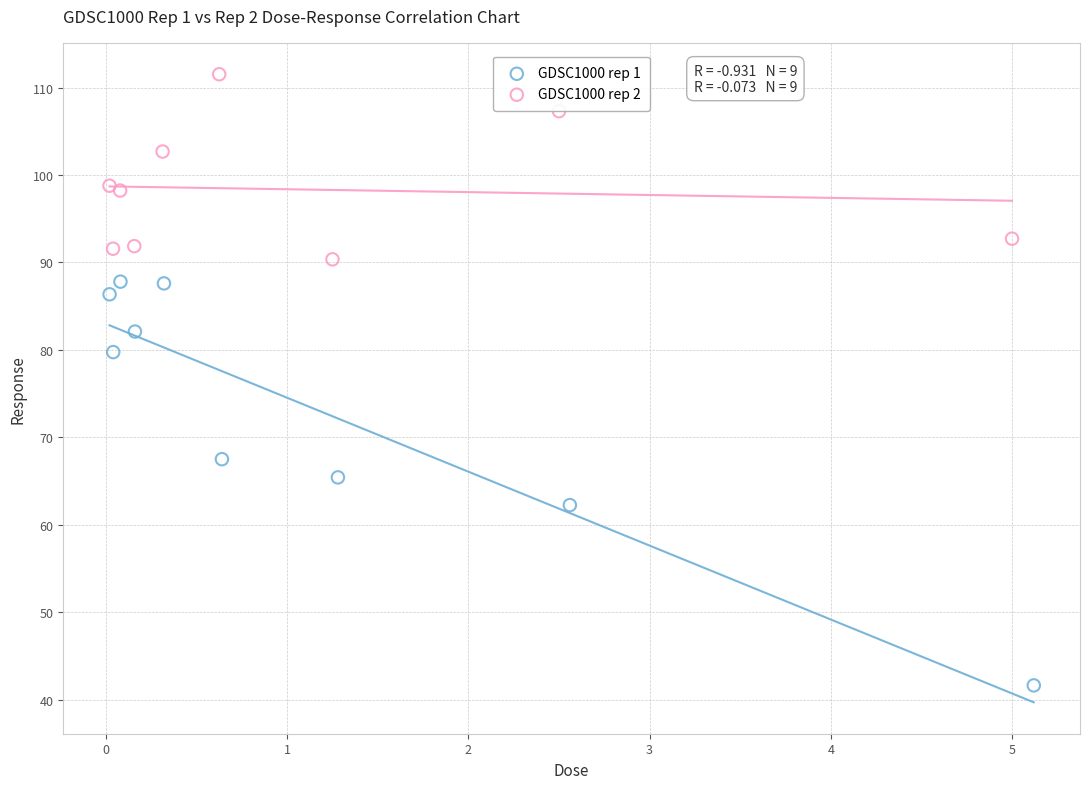

Which series contains the lowest Y value?

GDSC1000 rep 1